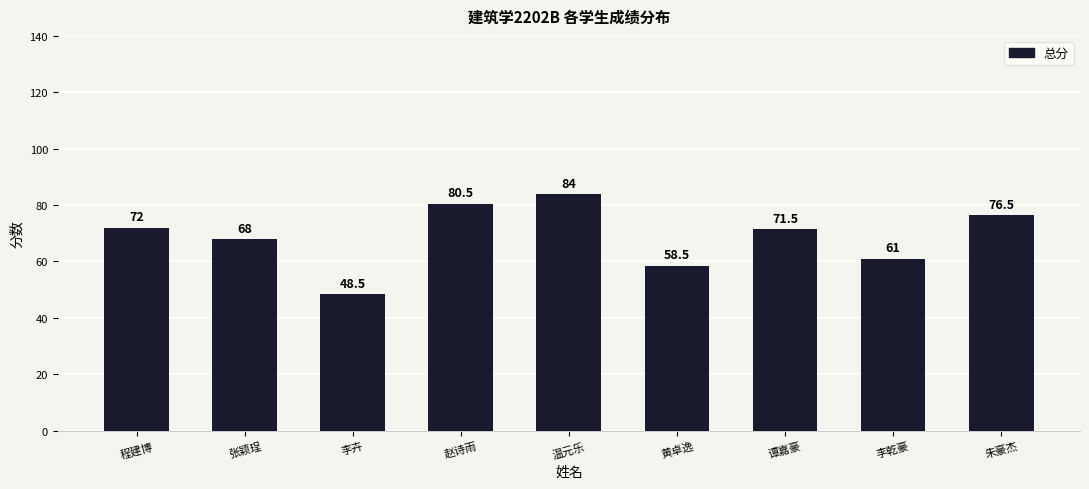

What is the difference between the values at 程建博 and 李卉?

23.5